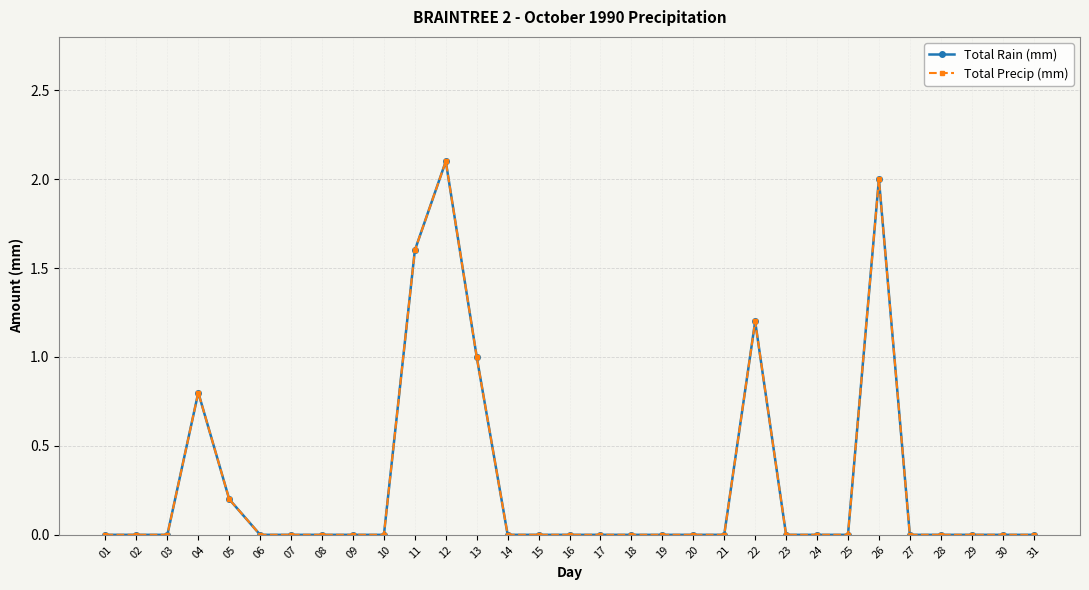

At how many categories does at least one series exceed 0?

7